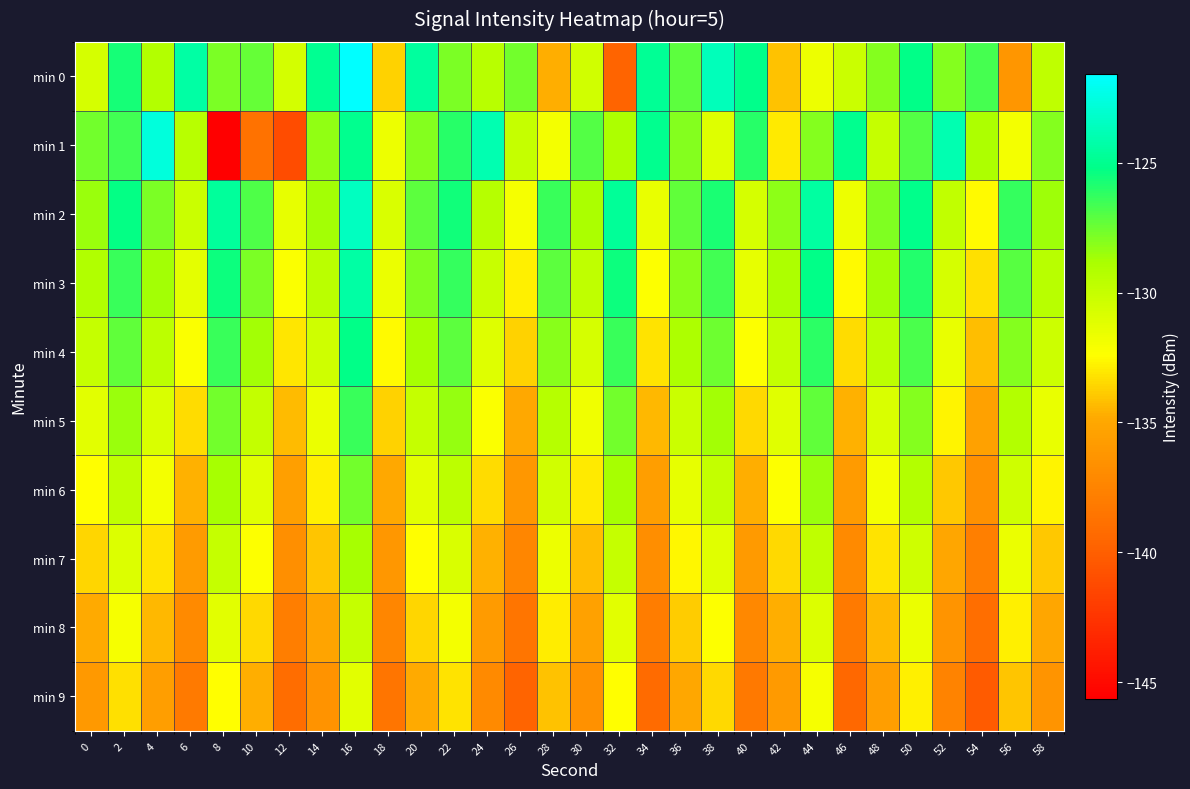

Reading left to right, what are all the values shown in this chart?

min 0: 0=-130.6	2=-125.6	4=-129.3	6=-124.4	8=-127.8	10=-127.4	12=-130.6	14=-124.9	16=-121.6	18=-133.6	20=-124.5	22=-127.8	24=-129.4	26=-127.6	28=-134.7	30=-130.5	32=-139.7	34=-124.8	36=-127.1	38=-123.7	40=-125.1	42=-134.1	44=-131.7	46=-130.1	48=-128.0	50=-125.2	52=-128.0	54=-126.7	56=-136.2	58=-129.7
min 1: 0=-127.6	2=-126.6	4=-122.6	6=-129.5	8=-145.6	10=-138.7	12=-141.1	14=-128.3	16=-125.0	18=-131.6	20=-128.0	22=-126.0	24=-124.0	26=-130.0	28=-132.0	30=-127.0	32=-129.0	34=-125.0	36=-128.0	38=-131.0	40=-126.0	42=-133.0	44=-128.0	46=-125.0	48=-130.0	50=-127.0	52=-124.0	54=-129.0	56=-132.0	58=-128.0
min 2: 0=-128.5	2=-125.3	4=-127.8	6=-130.2	8=-124.6	10=-126.9	12=-131.4	14=-128.7	16=-123.5	18=-130.8	20=-127.2	22=-125.6	24=-129.3	26=-132.1	28=-126.4	30=-128.9	32=-124.7	34=-131.5	36=-127.3	38=-125.8	40=-130.6	42=-128.2	44=-124.4	46=-131.7	48=-127.9	50=-125.1	52=-129.8	54=-132.5	56=-126.3	58=-128.6
min 3: 0=-129.1	2=-126.4	4=-128.7	6=-131.3	8=-125.5	10=-127.8	12=-132.2	14=-129.5	16=-124.3	18=-131.6	20=-127.9	22=-126.3	24=-130.1	26=-132.8	28=-127.2	30=-129.7	32=-125.5	34=-132.3	36=-128.1	38=-126.6	40=-131.4	42=-129.0	44=-125.2	46=-132.5	48=-128.7	50=-125.9	52=-130.6	54=-133.3	56=-127.1	58=-129.4
min 4: 0=-130.0	2=-127.3	4=-129.6	6=-132.2	8=-126.4	10=-128.7	12=-133.1	14=-130.4	16=-125.2	18=-132.5	20=-128.8	22=-127.2	24=-131.0	26=-133.7	28=-128.1	30=-130.6	32=-126.4	34=-133.2	36=-129.0	38=-127.5	40=-132.3	42=-129.9	44=-126.1	46=-133.4	48=-129.6	50=-126.8	52=-131.5	54=-134.2	56=-128.0	58=-130.3
min 5: 0=-131.2	2=-128.5	4=-130.8	6=-133.4	8=-127.6	10=-129.9	12=-134.3	14=-131.6	16=-126.4	18=-133.7	20=-130.0	22=-128.4	24=-132.2	26=-134.9	28=-129.3	30=-131.8	32=-127.6	34=-134.4	36=-130.2	38=-128.7	40=-133.5	42=-131.1	44=-127.3	46=-134.6	48=-130.8	50=-128.0	52=-132.7	54=-135.4	56=-129.2	58=-131.5
min 6: 0=-132.4	2=-129.7	4=-132.0	6=-134.6	8=-128.8	10=-131.1	12=-135.5	14=-132.8	16=-127.6	18=-134.9	20=-131.2	22=-129.6	24=-133.4	26=-136.1	28=-130.5	30=-133.0	32=-128.8	34=-135.6	36=-131.4	38=-129.9	40=-134.7	42=-132.3	44=-128.5	46=-135.8	48=-132.0	50=-129.2	52=-133.9	54=-136.6	56=-130.4	58=-132.7
min 7: 0=-133.6	2=-130.9	4=-133.2	6=-135.8	8=-130.0	10=-132.3	12=-136.7	14=-134.0	16=-128.8	18=-136.1	20=-132.4	22=-130.8	24=-134.6	26=-137.3	28=-131.7	30=-134.2	32=-130.0	34=-136.8	36=-132.6	38=-131.1	40=-135.9	42=-133.5	44=-129.7	46=-137.0	48=-133.2	50=-130.4	52=-135.1	54=-137.8	56=-131.6	58=-133.9
min 8: 0=-134.8	2=-132.1	4=-134.4	6=-137.0	8=-131.2	10=-133.5	12=-137.9	14=-135.2	16=-130.0	18=-137.3	20=-133.6	22=-132.0	24=-135.8	26=-138.5	28=-132.9	30=-135.4	32=-131.2	34=-138.0	36=-133.8	38=-132.3	40=-137.1	42=-134.7	44=-130.9	46=-138.2	48=-134.4	50=-131.6	52=-136.3	54=-139.0	56=-132.8	58=-135.1
min 9: 0=-136.0	2=-133.3	4=-135.6	6=-138.2	8=-132.4	10=-134.7	12=-139.1	14=-136.4	16=-131.2	18=-138.5	20=-134.8	22=-133.2	24=-137.0	26=-139.7	28=-134.1	30=-136.6	32=-132.4	34=-139.2	36=-135.0	38=-133.5	40=-138.3	42=-135.9	44=-132.1	46=-139.4	48=-135.6	50=-132.8	52=-137.5	54=-140.2	56=-134.0	58=-136.3